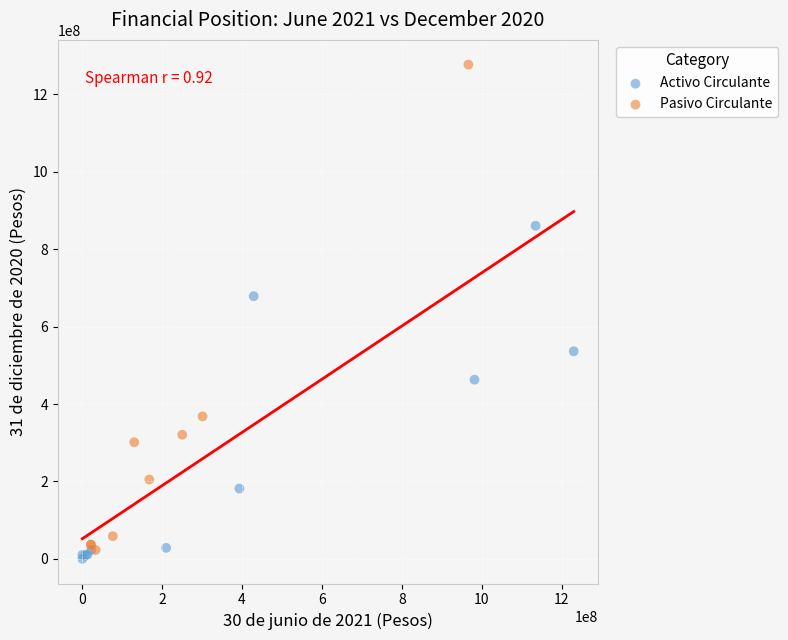

Which series contains the highest Y value?

Pasivo Circulante